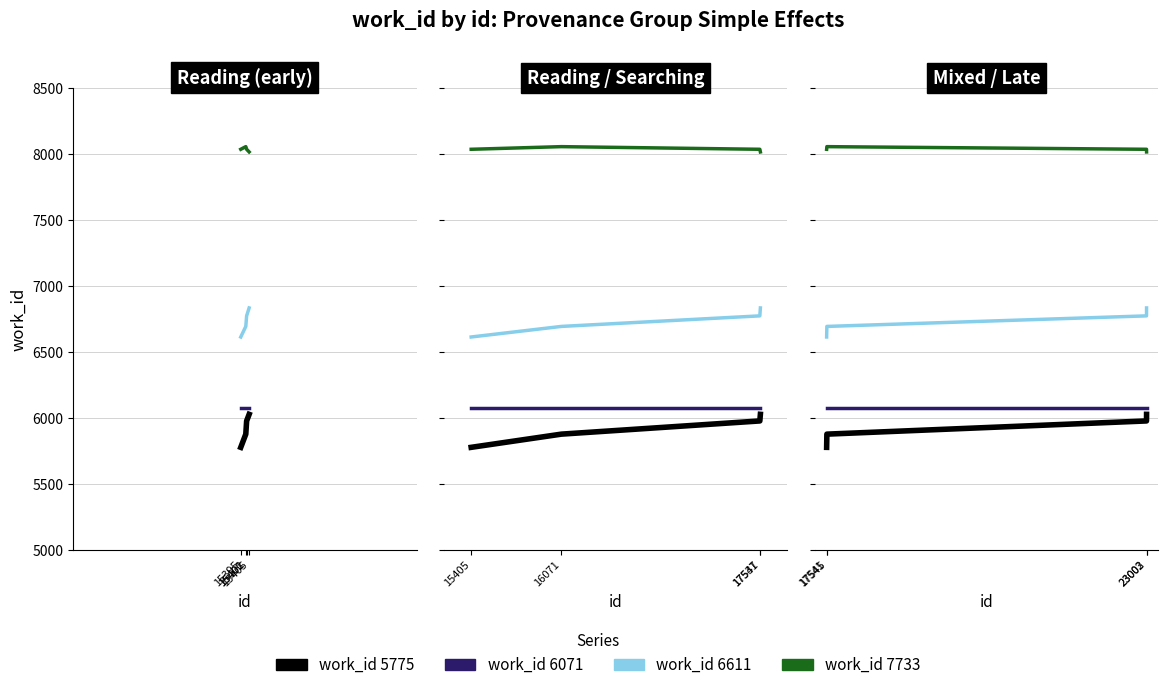

Which series changed the most between 17541 and 17545?

work_id 5775